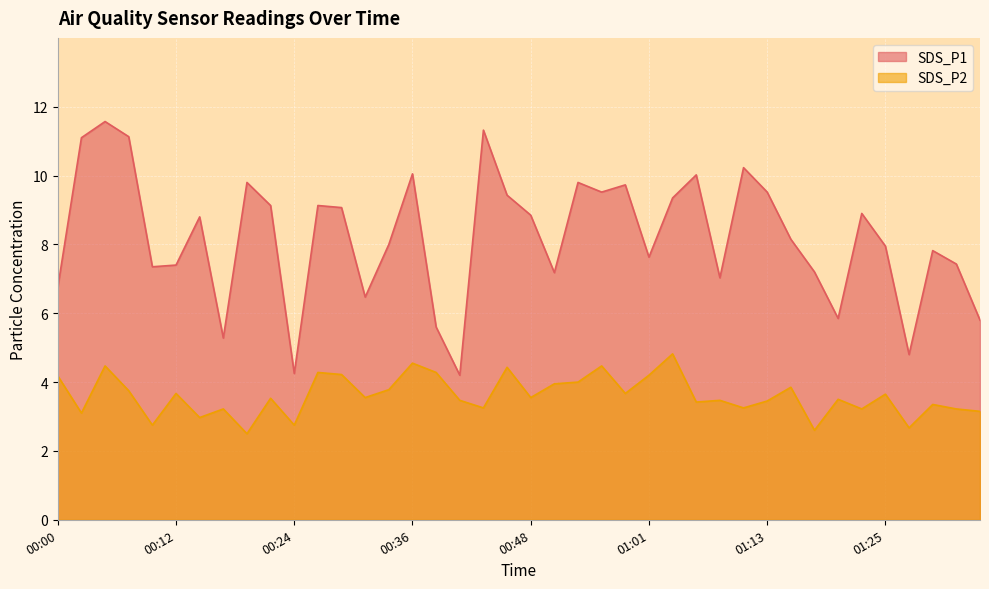

What is the label of the 3rd point from the left?

00:04